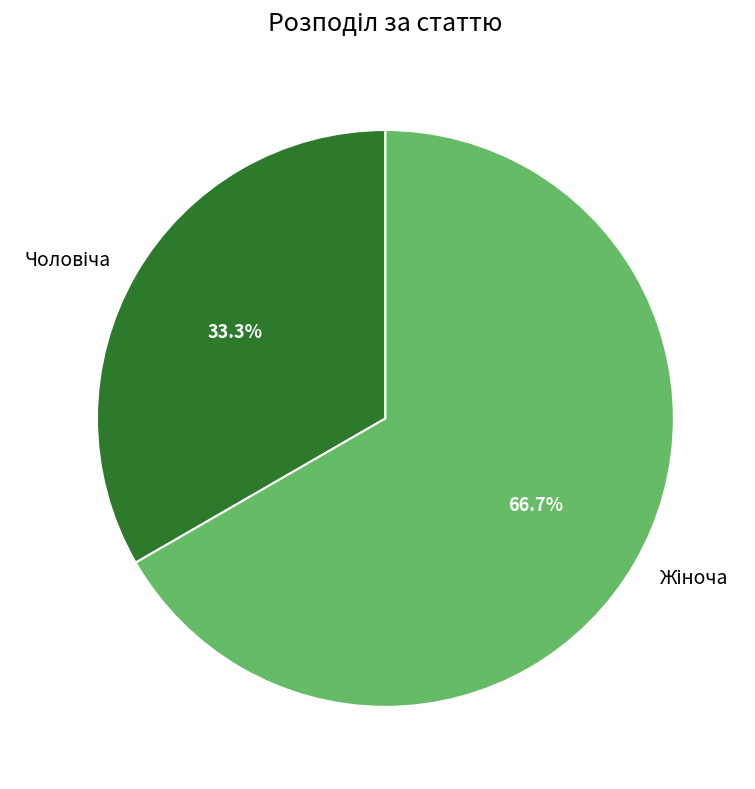

Does any single category account for the majority?

Yes